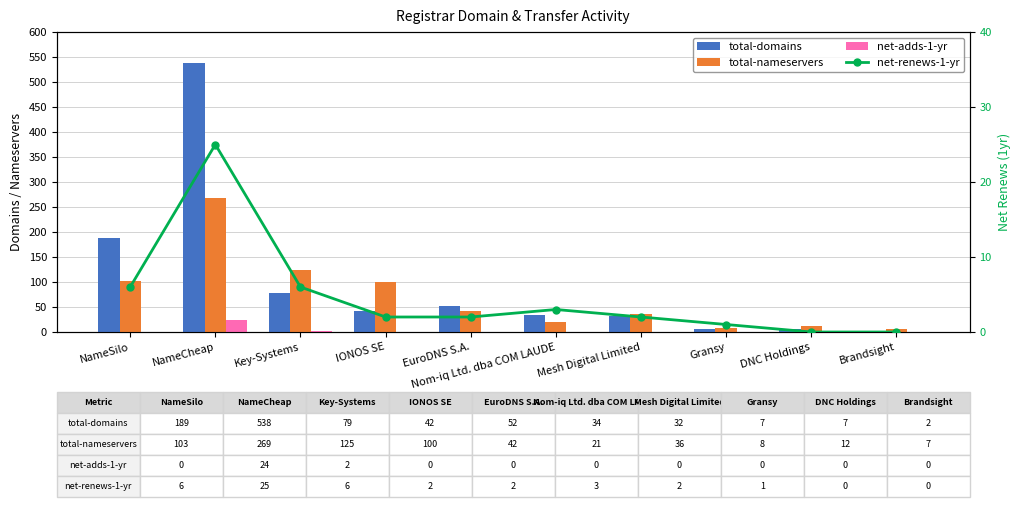

What is the total value across all series at Brandsight?

9